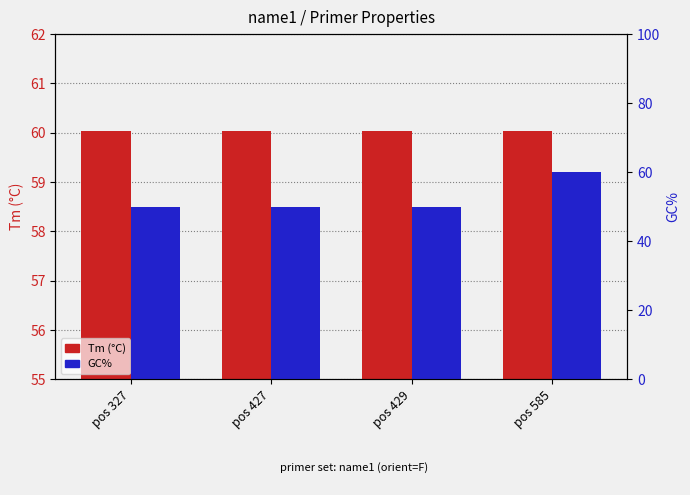

What is the maximum value for Tm (°C)?

60.0